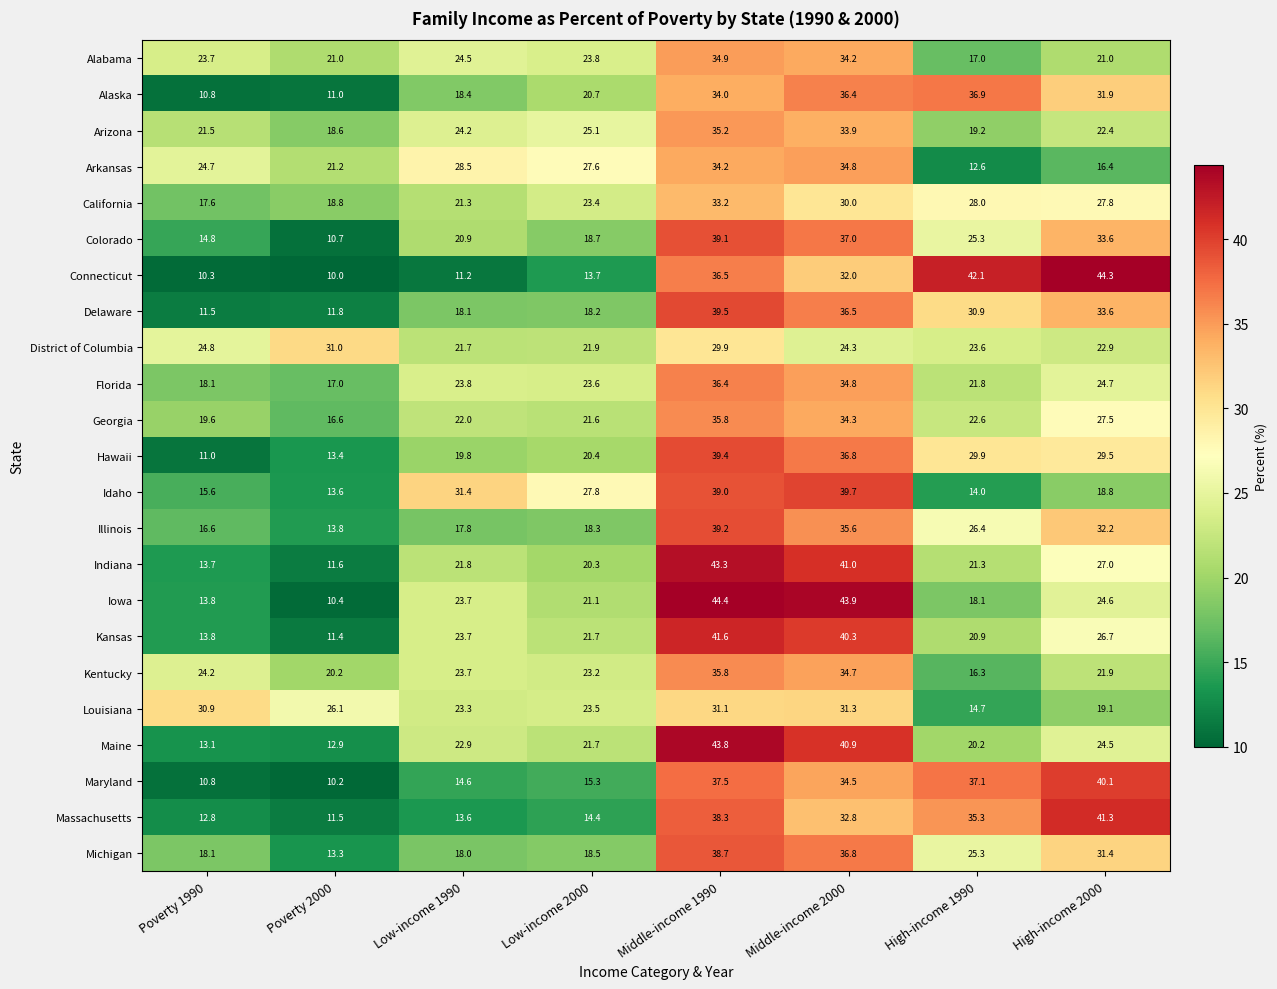

How many data points in Arkansas are less than 27?

4